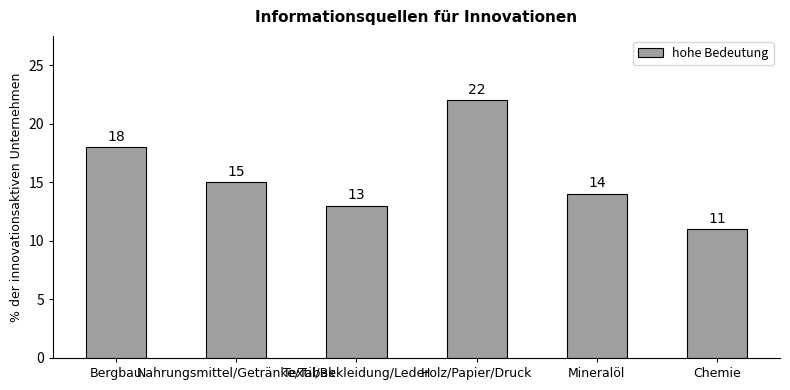

What is the sum of all values?

93